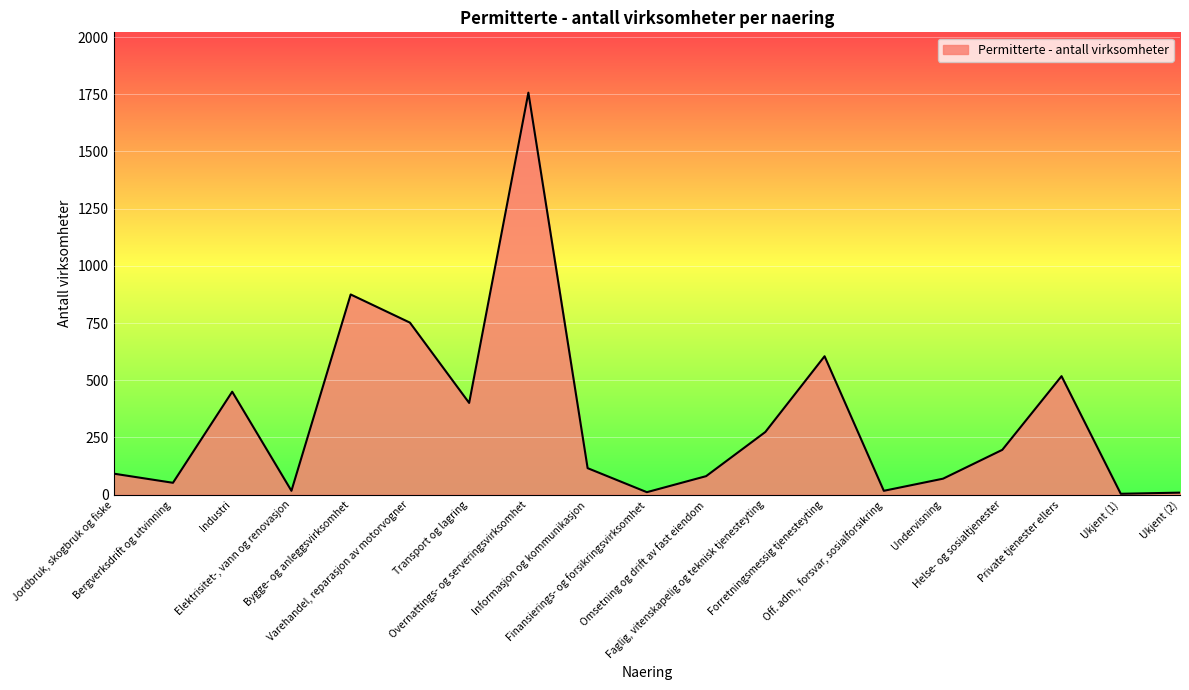

What is the ratio of the value at Bergverksdrift og utvinning to the value at Omsetning og drift av fast eiendom?

0.6